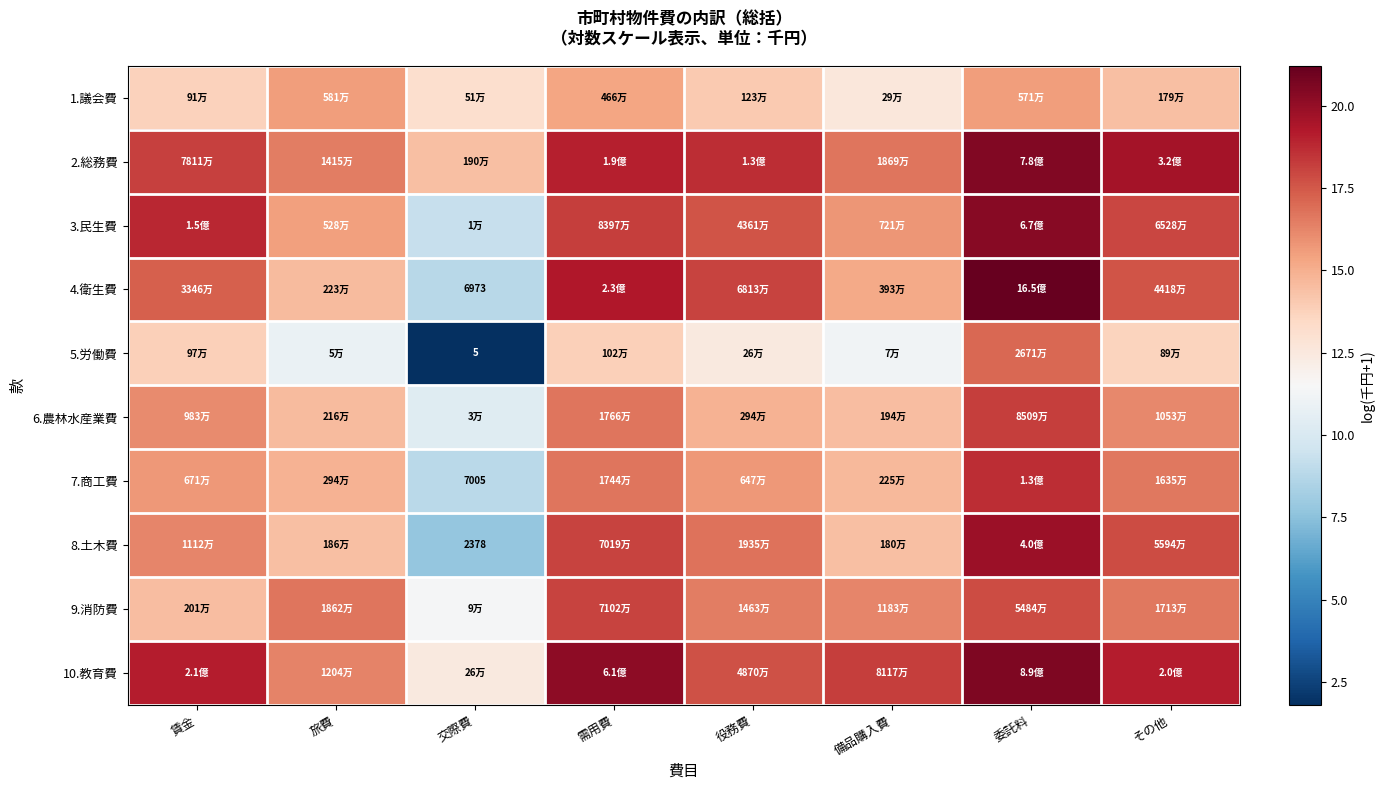

How many values in the 1.議会費 series exceed 14?

5